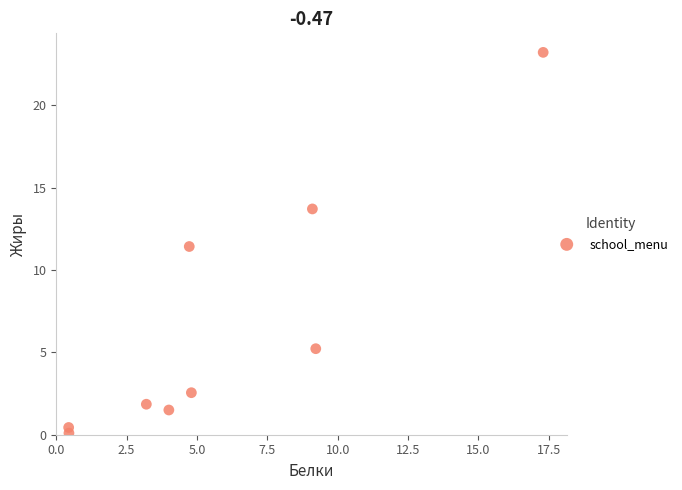

What Y value in the scatter plot is closest to 11?

11.4